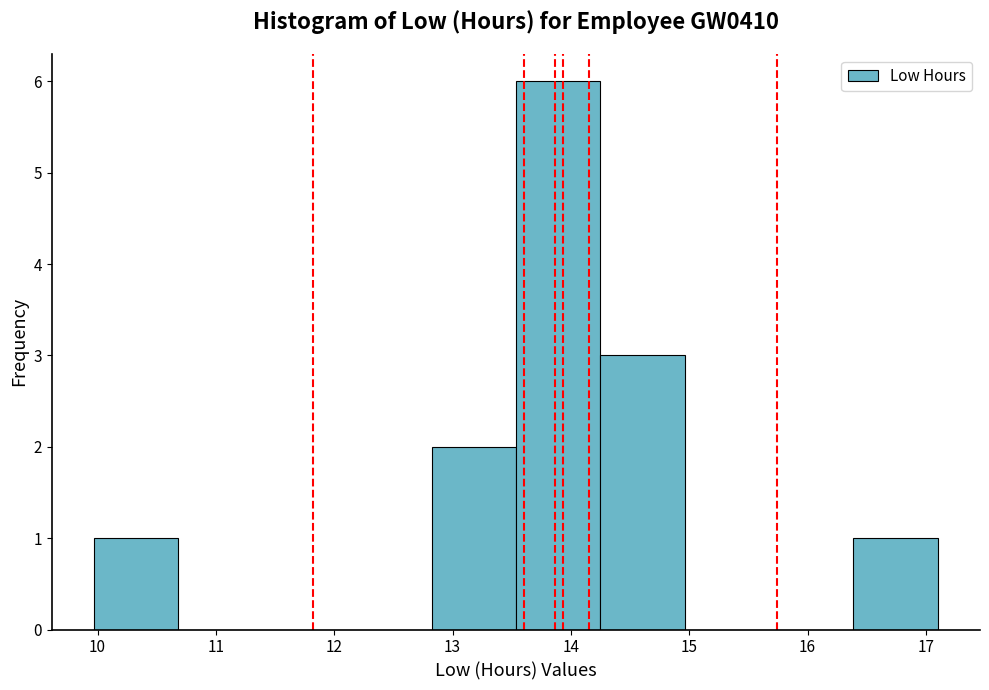

Which range on the x-axis has the tallest bar?

13.5 to 14.2